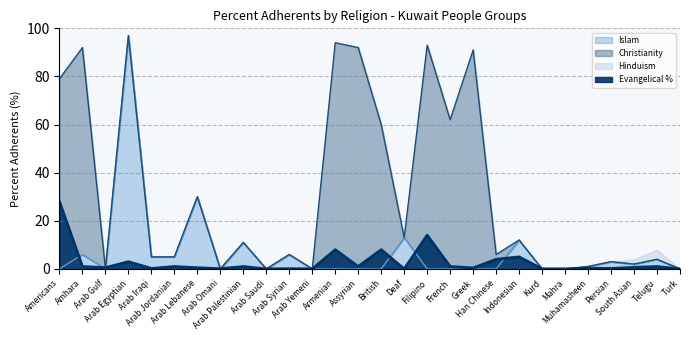

What is the difference between the maximum and second lowest values in the Evangelical series?

28.0